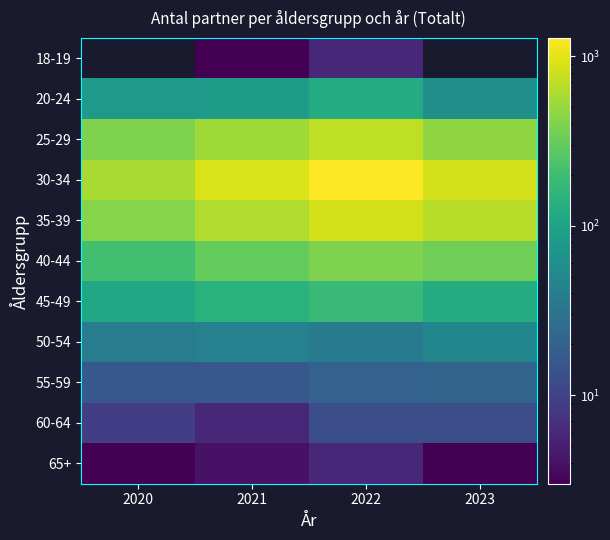

At which label does 25-29 first exceed 541?

2022